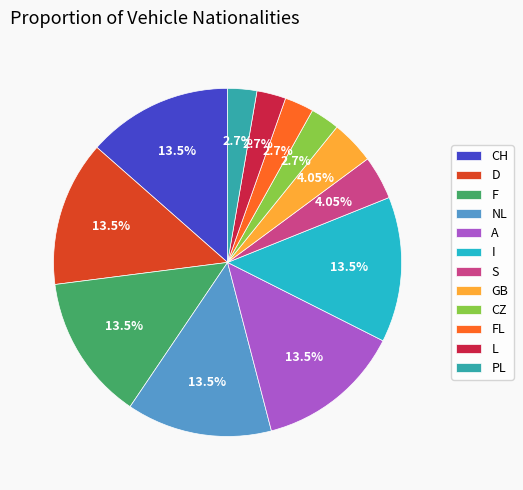

What is the ratio of the value at NL to the value at F?

1.0